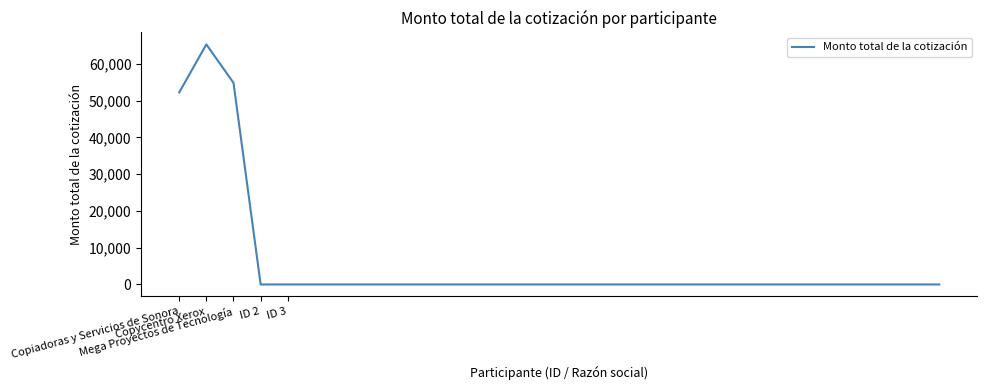

What is the greatest value displayed?

65250